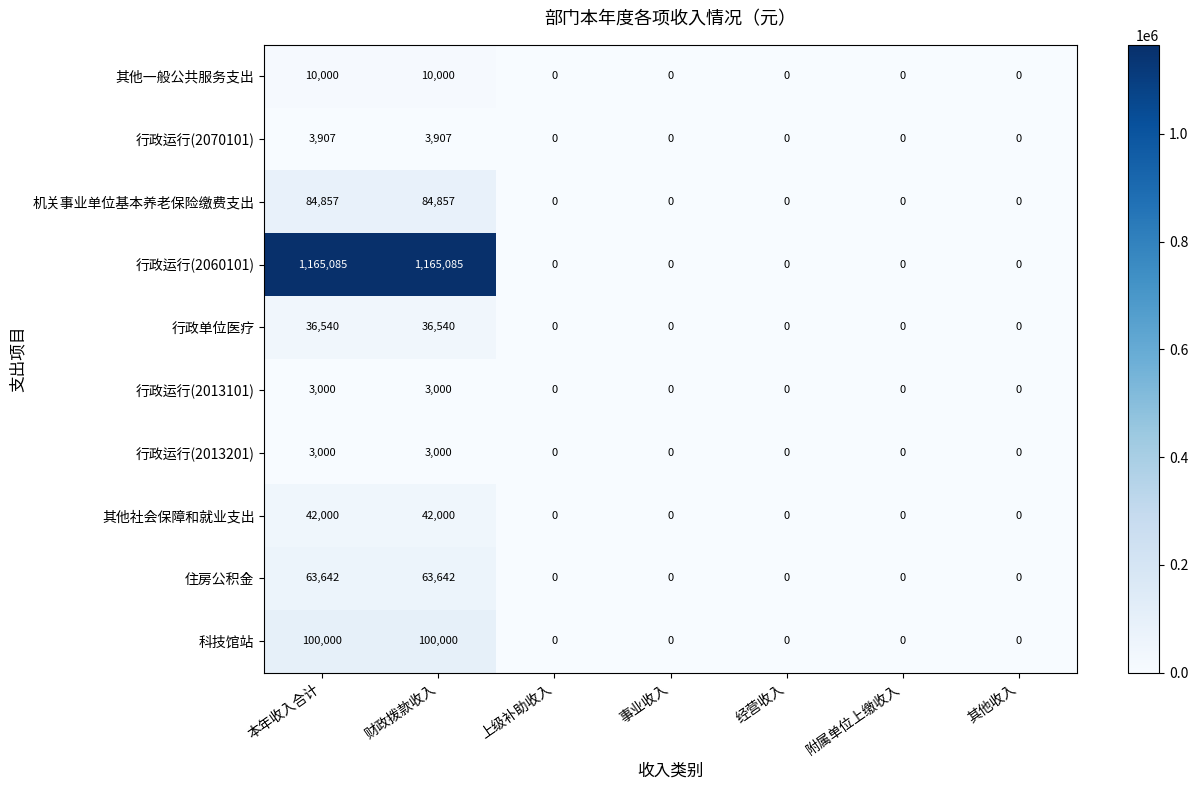

True or false: 行政运行(2060101) has a value of 384142 at 事业收入.

False